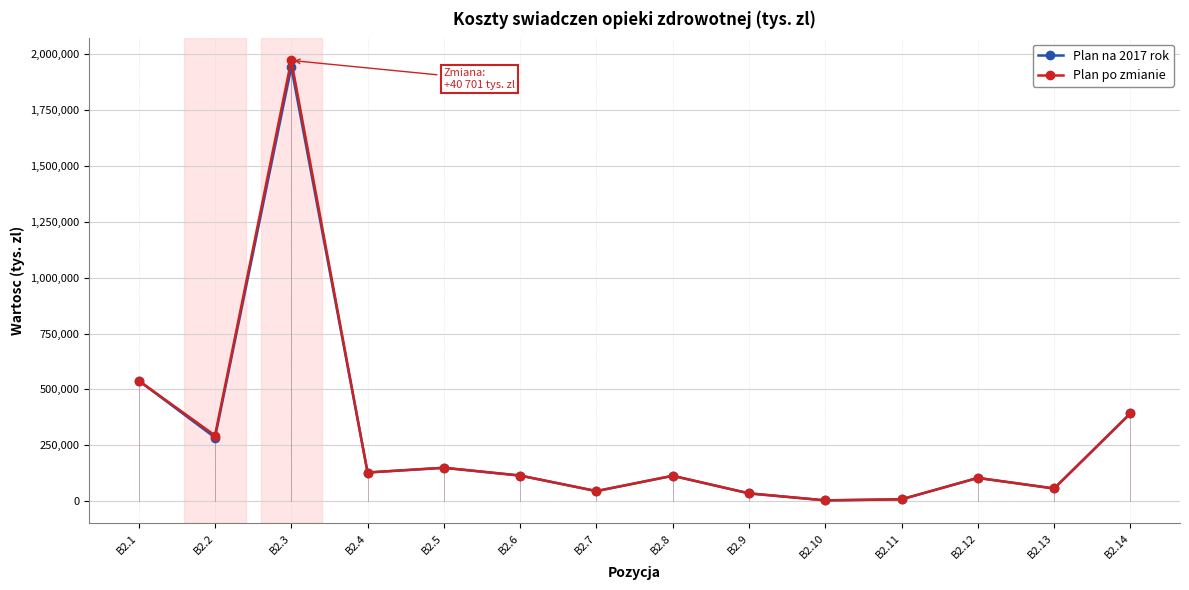

What is the smallest value displayed?

3286